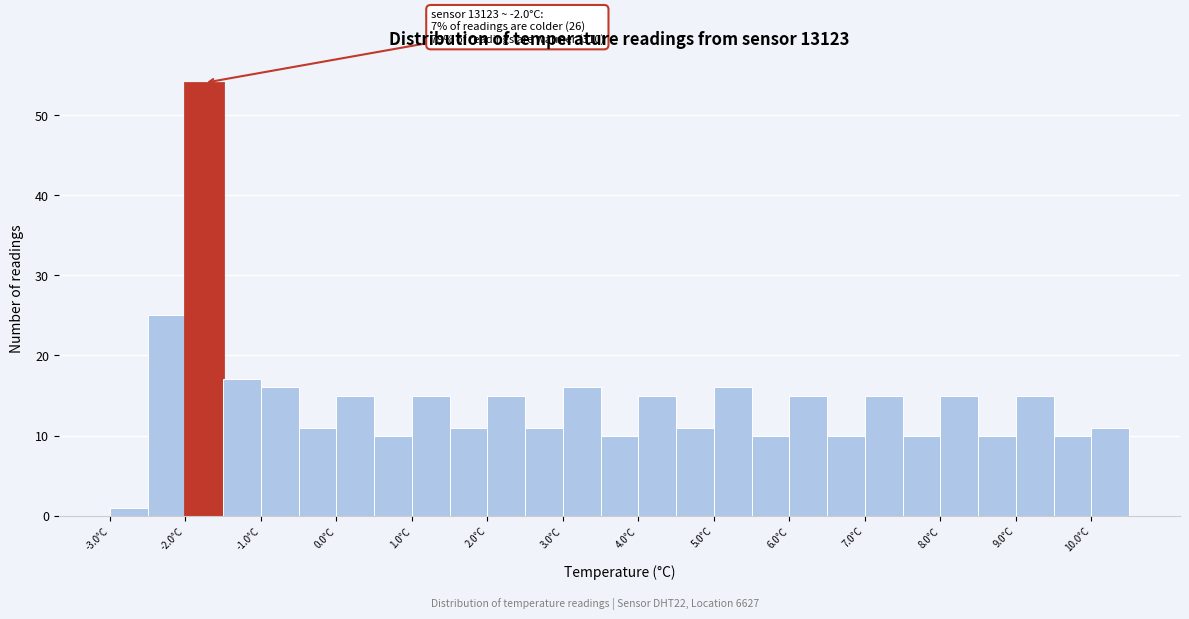

Over which range of the x-axis is the bar tallest?

-2.0 to -1.5